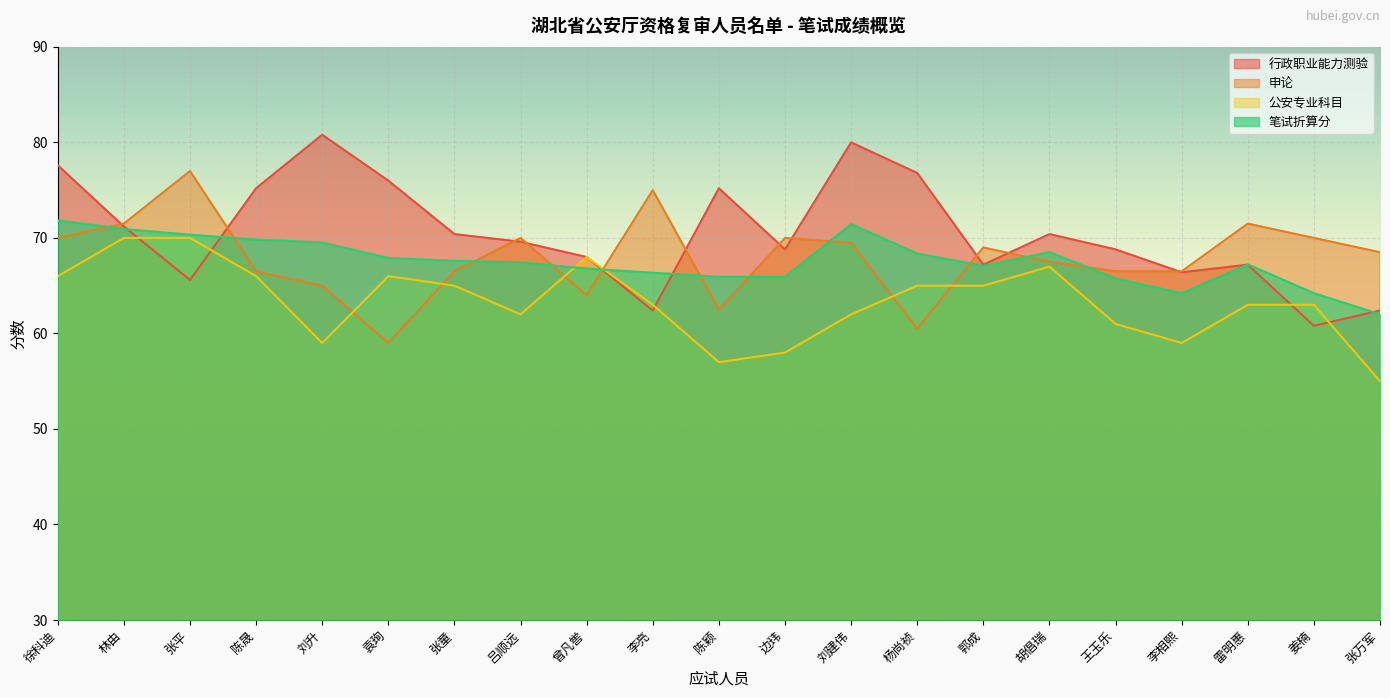

How many times do 笔试折算分 and 公安专业科目 cross each other?

2